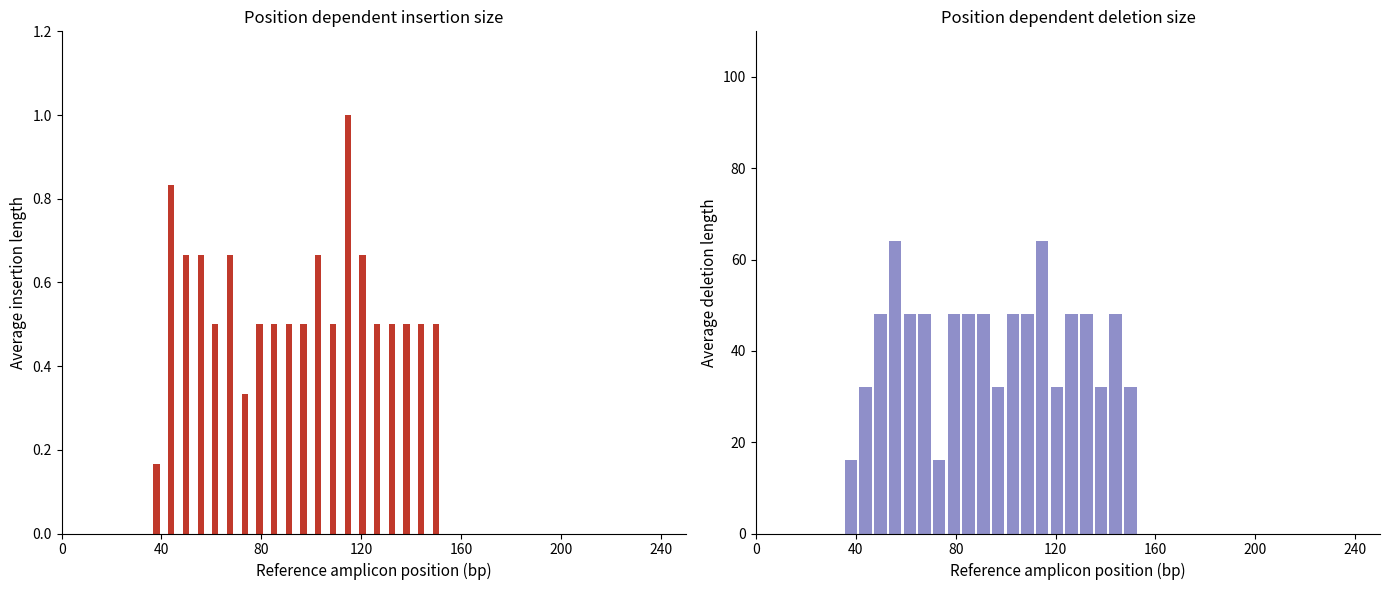

What is the average value of the P2 series?

42.4